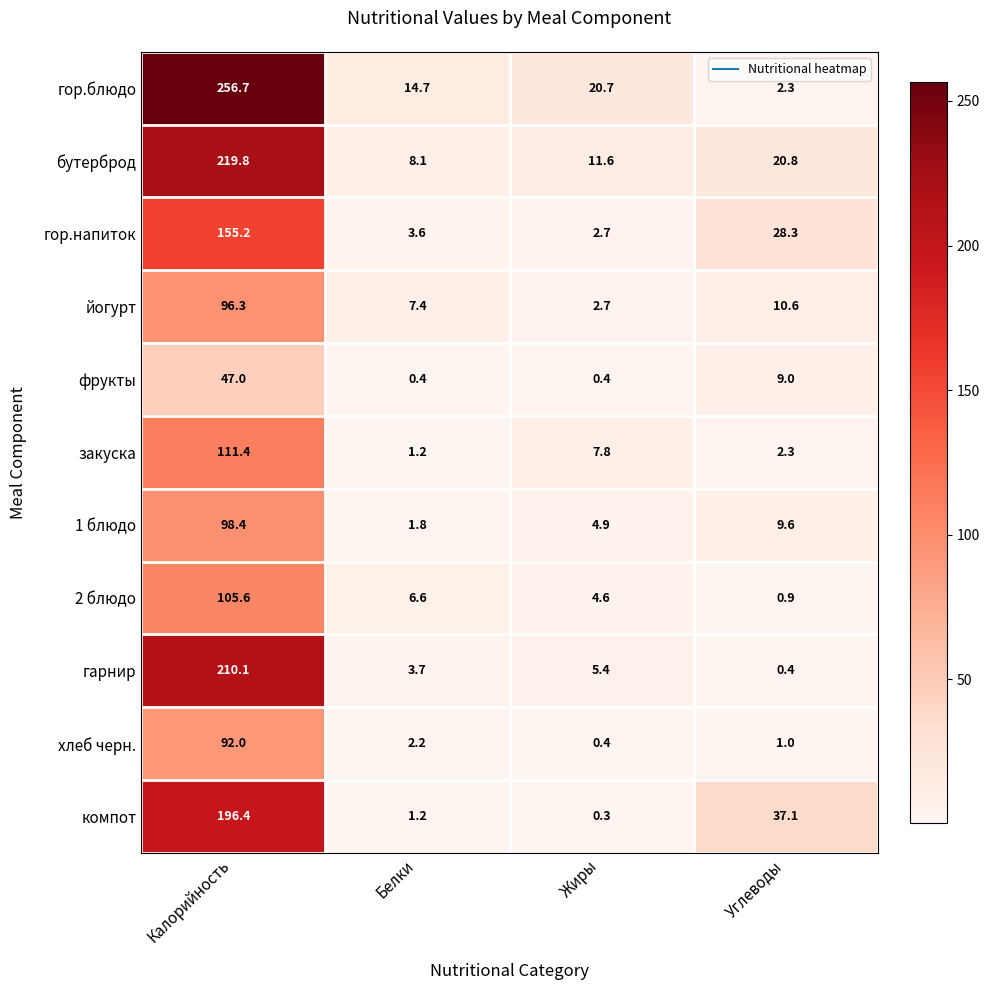

At which label is закуска closest to 56?

Жиры